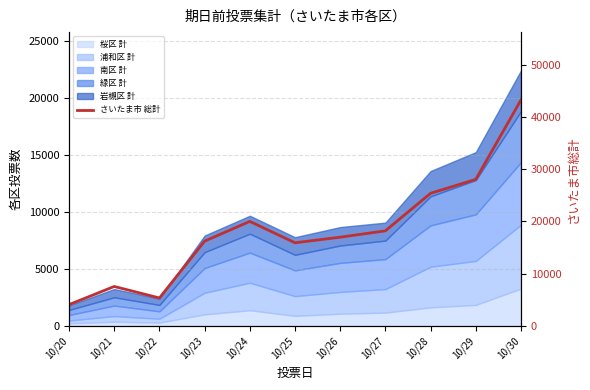

Where is the first local maximum?

10/21